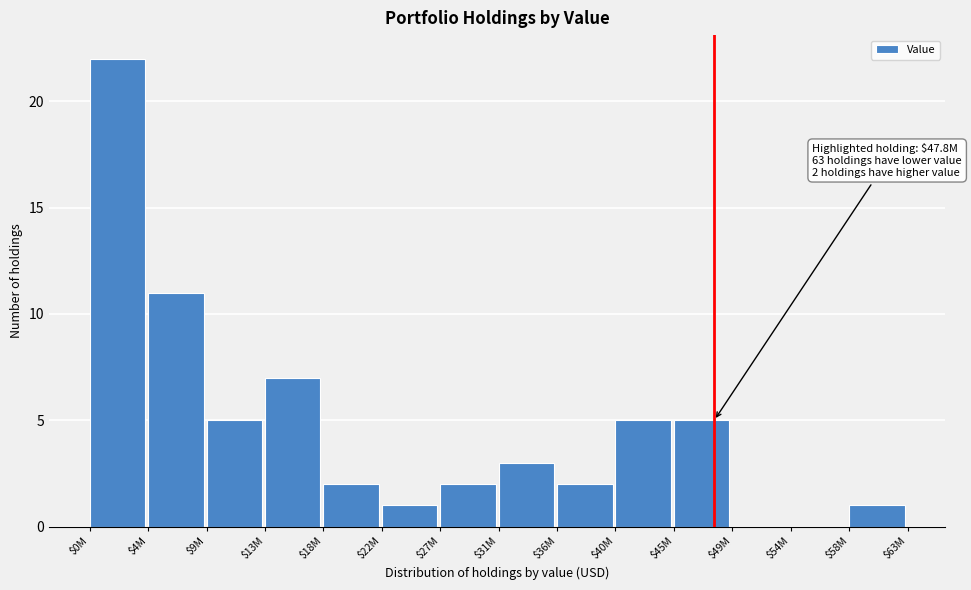

What is the sum of all values?

66